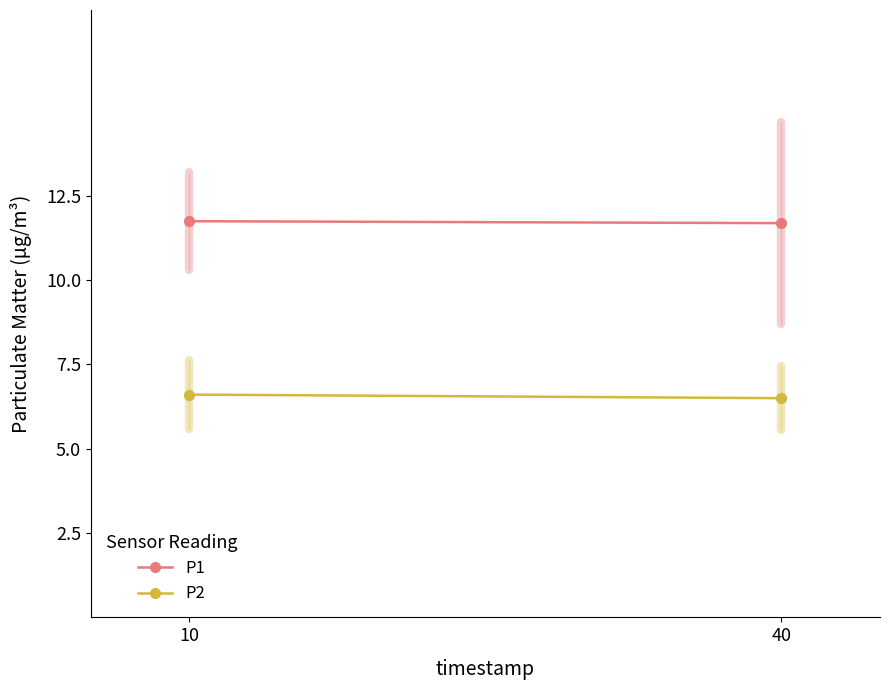

At which label does P2 reach its peak?

10